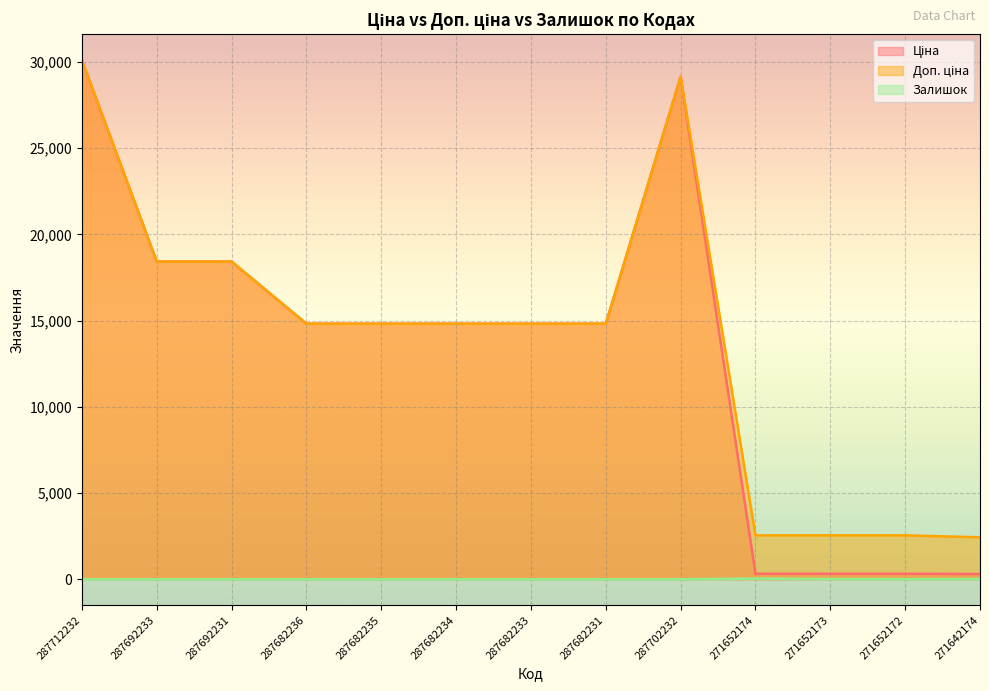

How many interior local peaks does the Ціна series have?

1